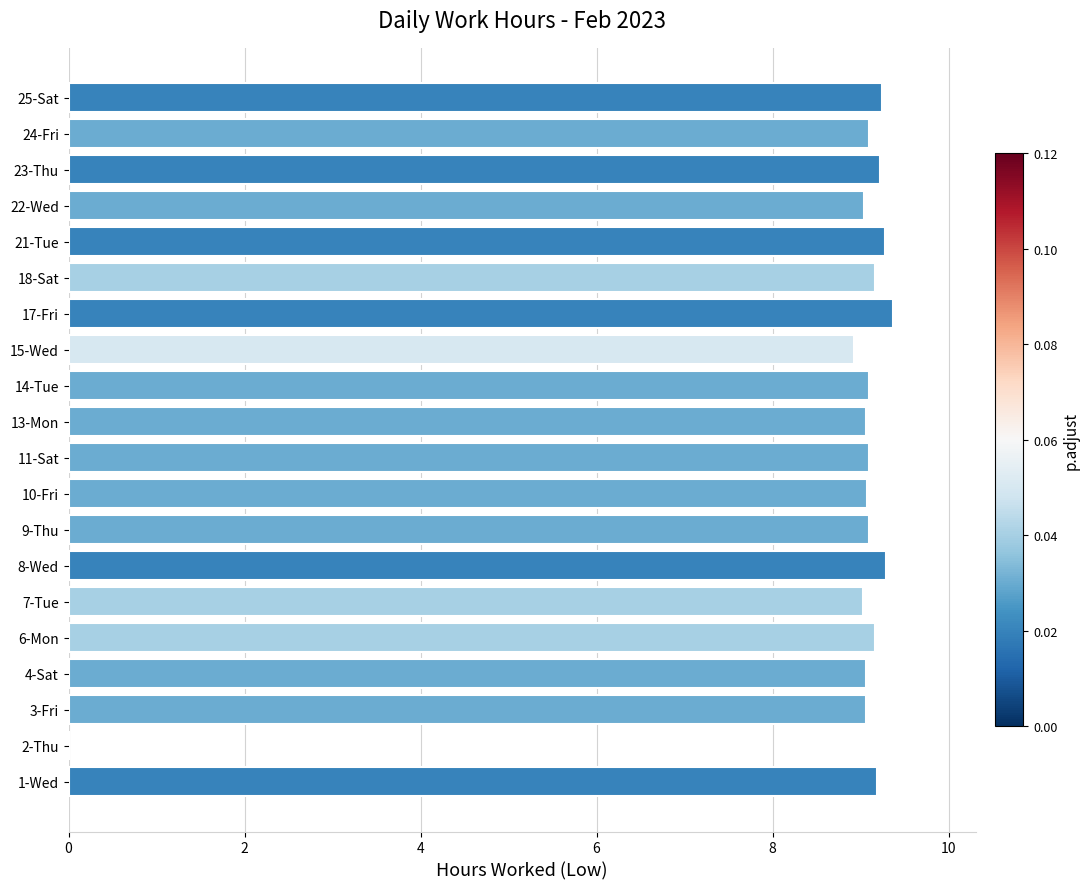

What is the ratio of the value at 8-Wed to the value at 11-Sat?

1.0